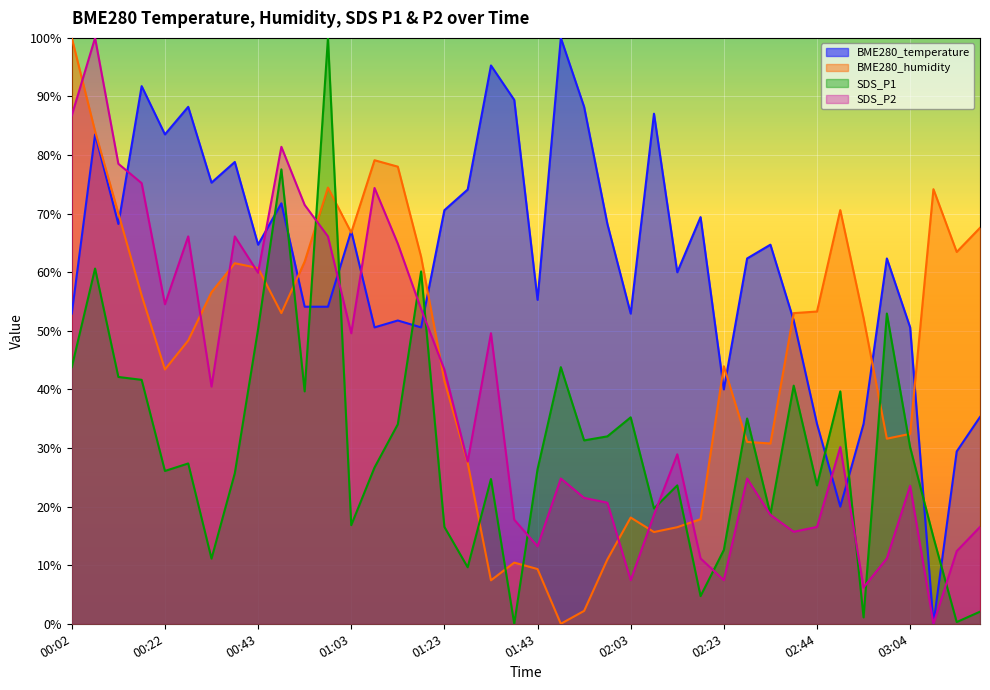

What is the label of the 15th point from the left?

01:13